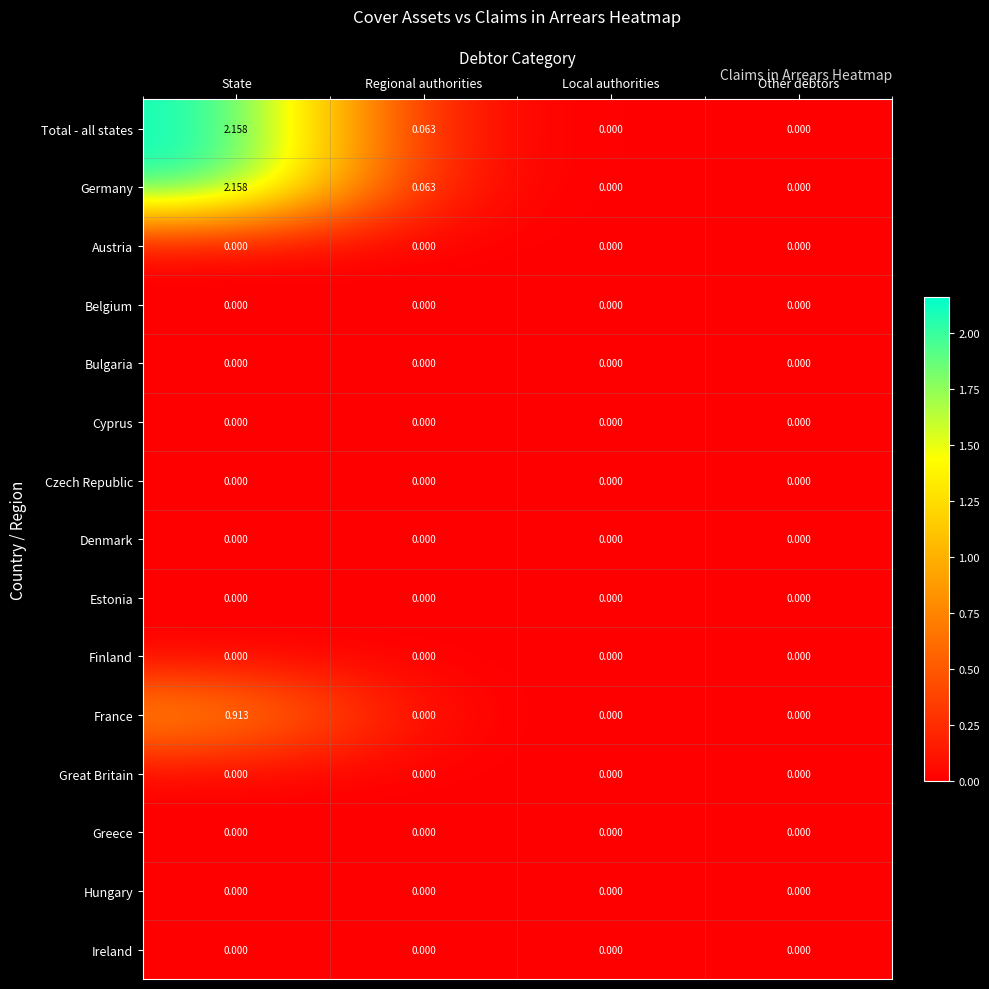

Is the value of Total - all states at State greater than the value of Hungary at Regional authorities?

Yes